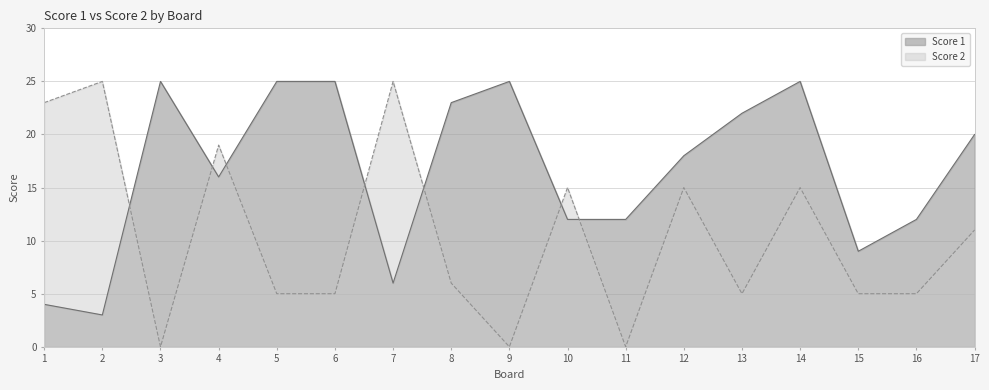

How many distinct data groups are displayed?

2